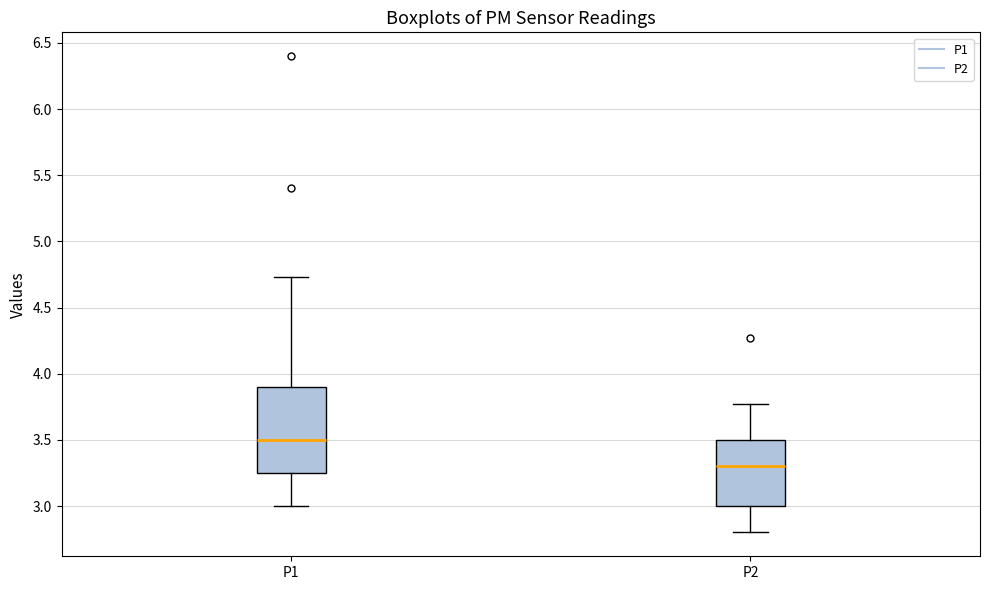

Reading left to right, read every box against the y-axis: the position of its median line, the range the box covers, and the ends of its whiskers. The values are not printed on the chart, so give them approximately, as read against the axis.

P1: median 3.50, box 3.25 to 3.90, whiskers 3.00 to 4.75
P2: median 3.30, box 3.00 to 3.50, whiskers 2.80 to 3.75